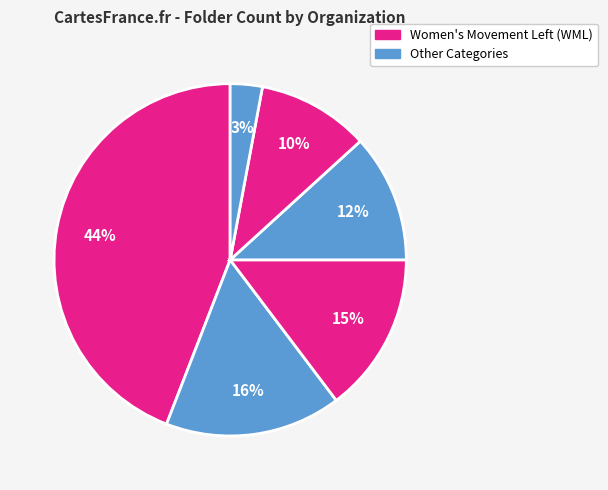

How many slices are in this pie chart?

6